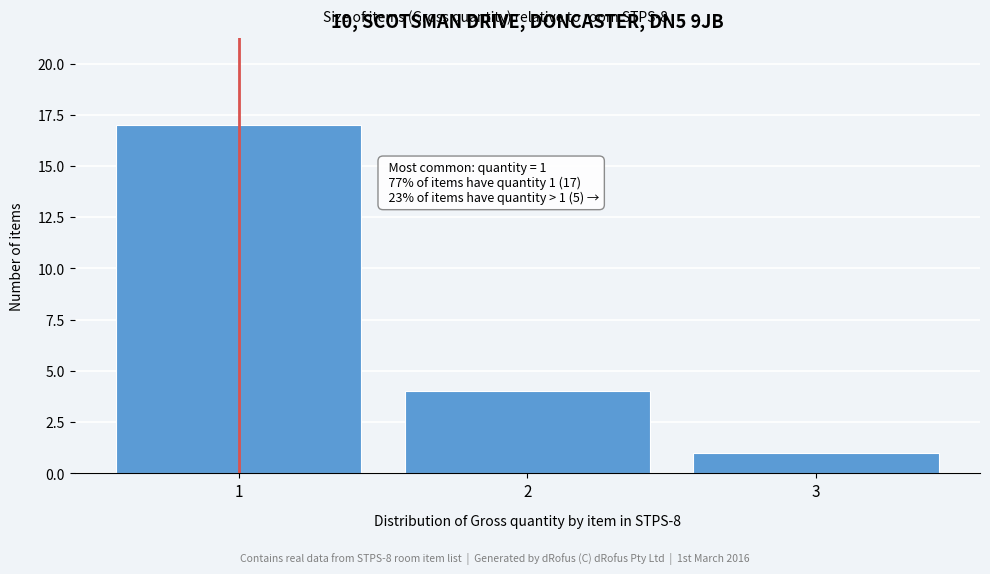

Over which range of the x-axis is the bar tallest?

0.5 to 1.5